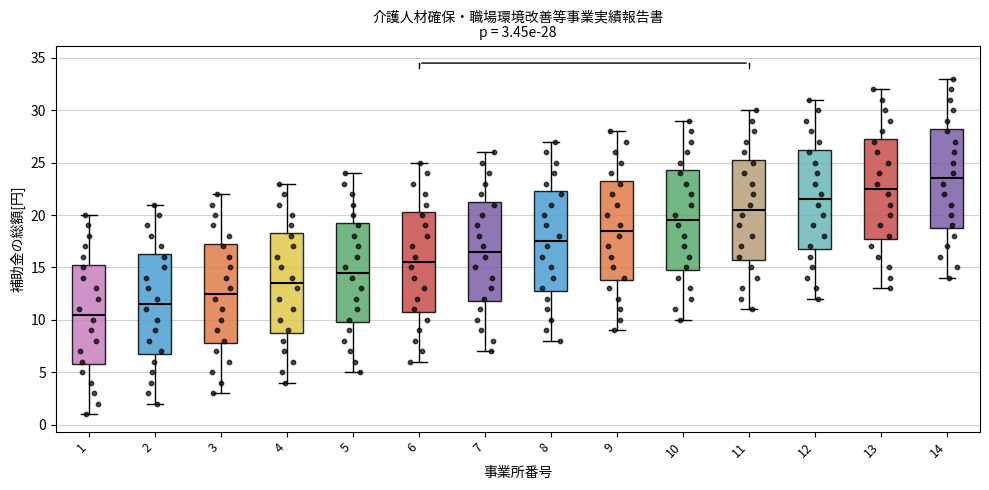

Which box's median line is the lowest?

1